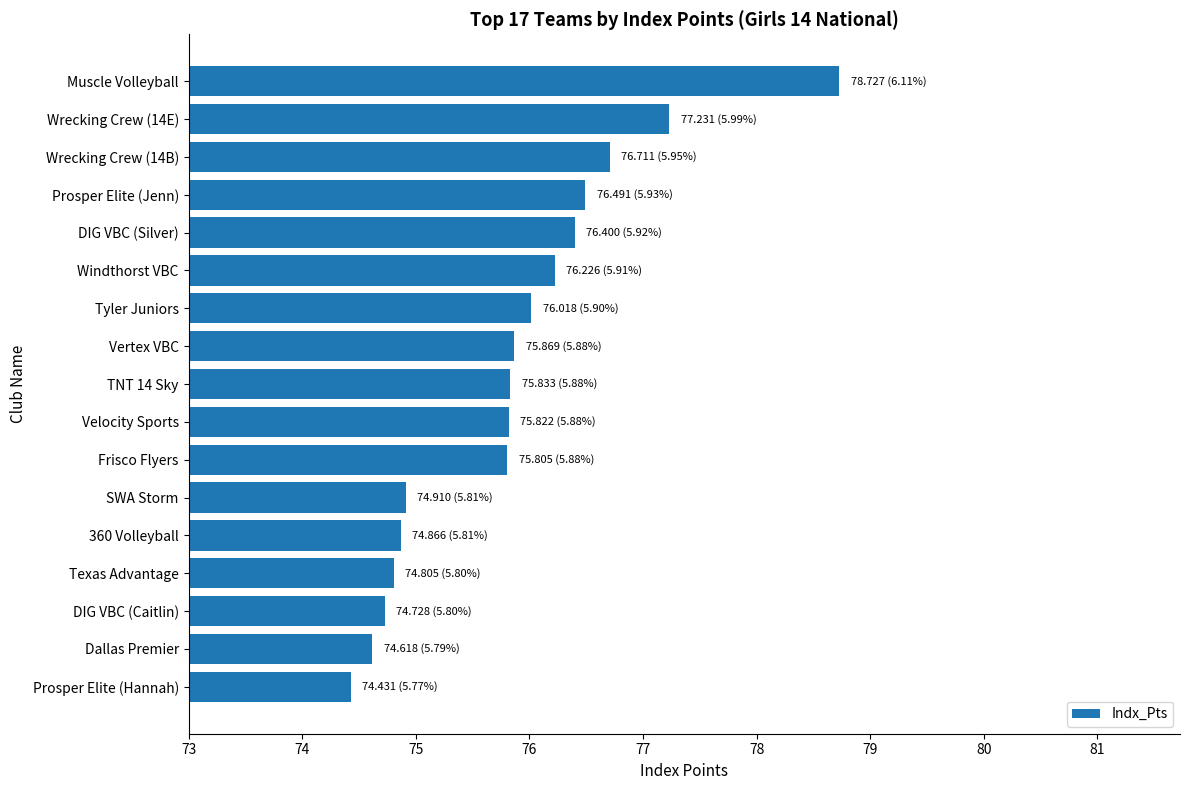

What is the difference between the values at Frisco Flyers and 360 Volleyball?

0.9